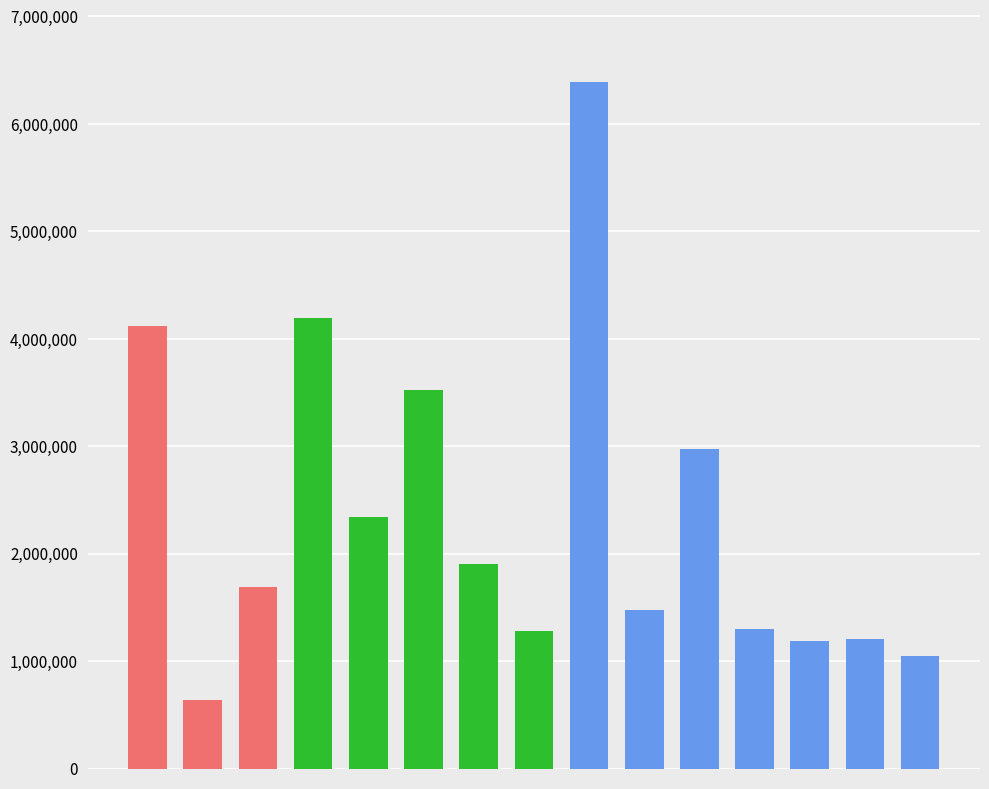

What is the average value?

2349612.0